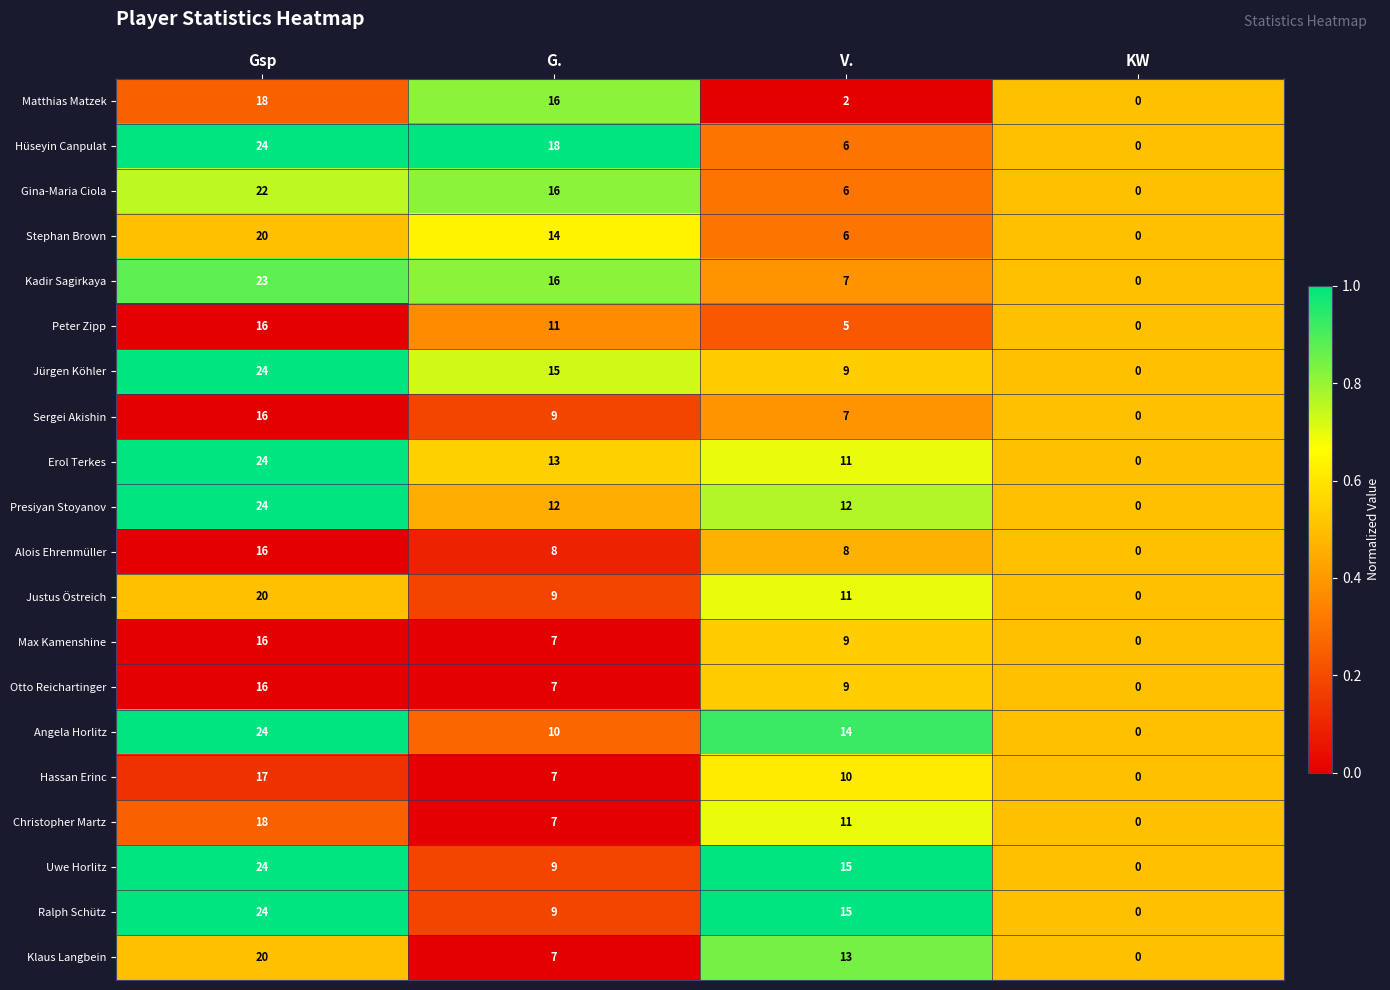

Is it true that Klaus Langbein equals 13 at V.?

True